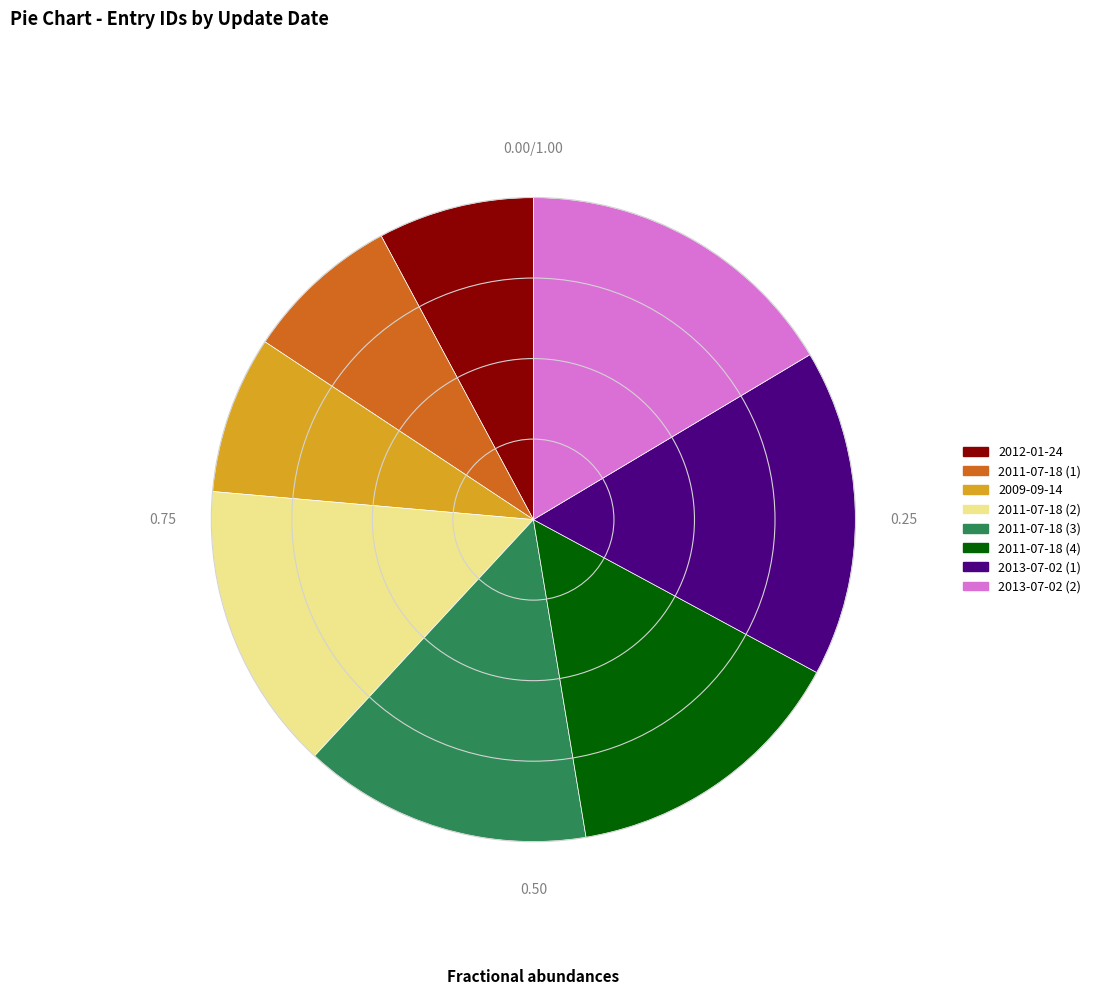

Is 2011-07-18 (2) the majority of the pie?

No